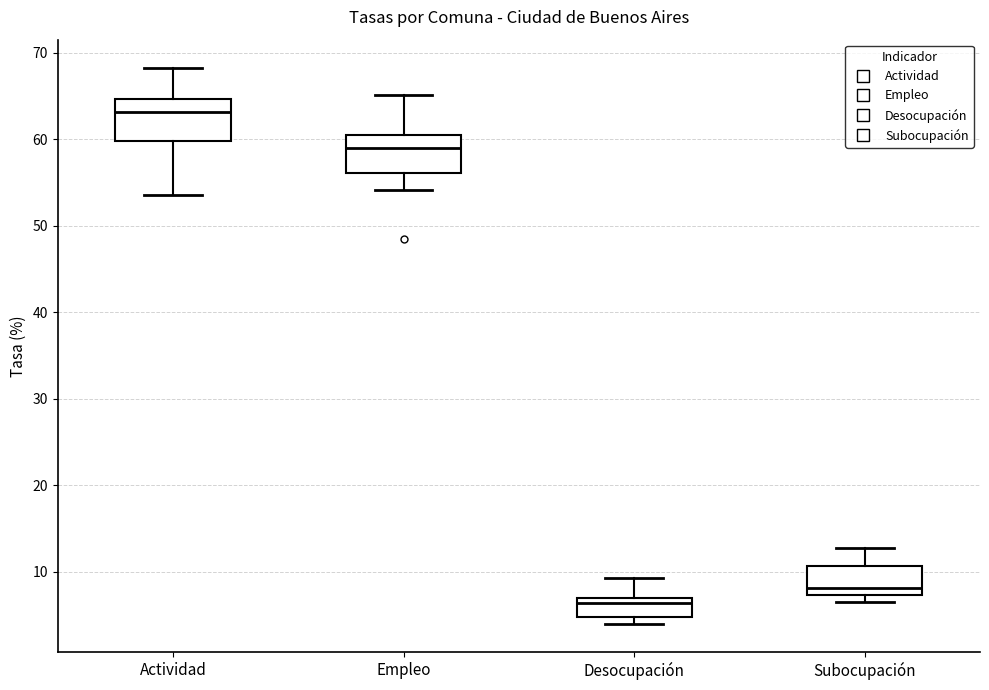

Reading left to right, read every box against the y-axis: the position of its median line, the range the box covers, and the ends of its whiskers. The values are not printed on the chart, so give them approximately, as read against the axis.

Actividad: median 63, box 60 to 65, whiskers 54 to 68
Empleo: median 59, box 56 to 60, whiskers 54 to 65
Desocupación: median 6, box 5 to 7, whiskers 4 to 9
Subocupación: median 8, box 7 to 11, whiskers 7 (just below the box's lower edge) to 13